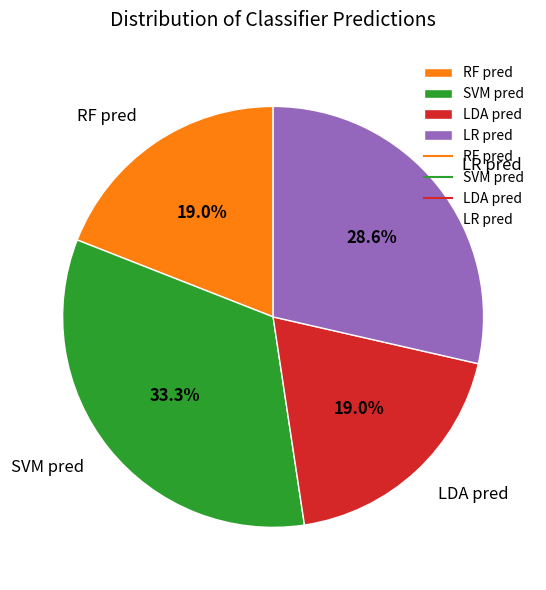

Which has a higher value, SVM pred or LR pred?

SVM pred